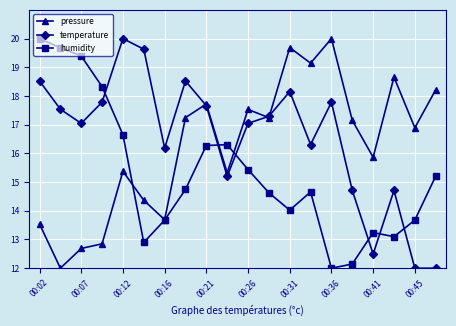

How many data points in pressure are above 17?

10